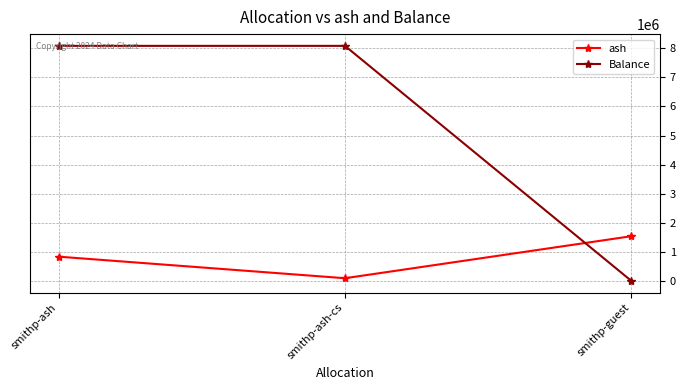

What are all the series names shown in the legend?

ash, Balance